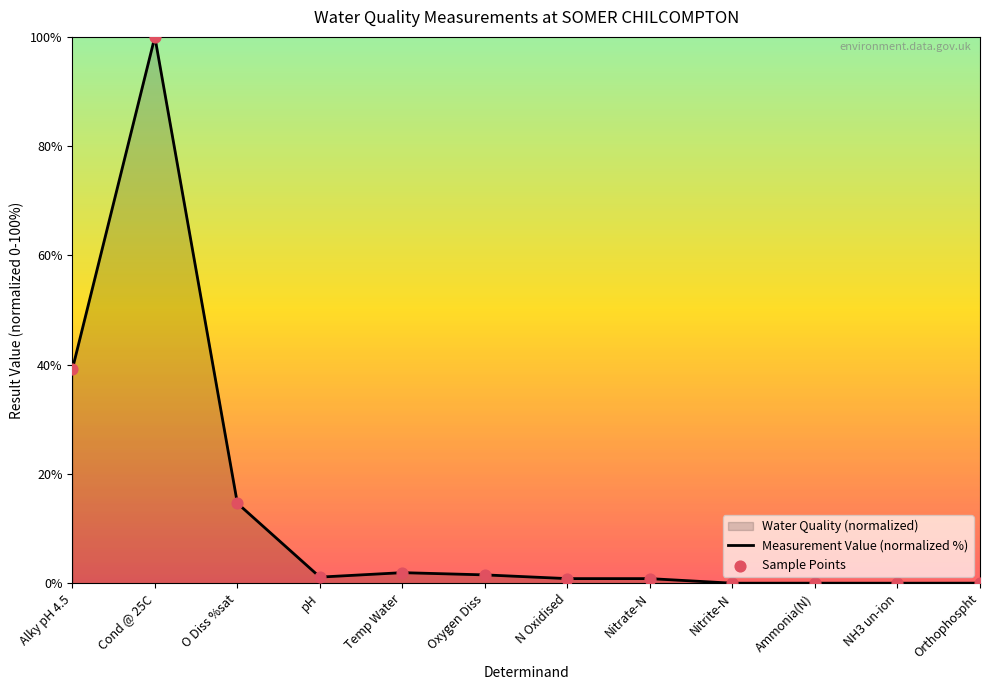

Is the value of Sample Points at Ammonia(N) greater than the value of Measurement Value (normalized %) at pH?

No